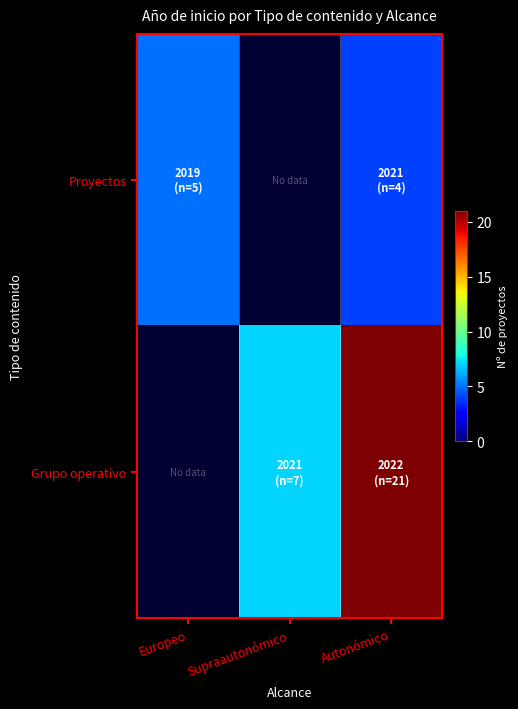

Is the value of Grupo operativo at Europeo greater than the value of Proyectos at Autonómico?

No